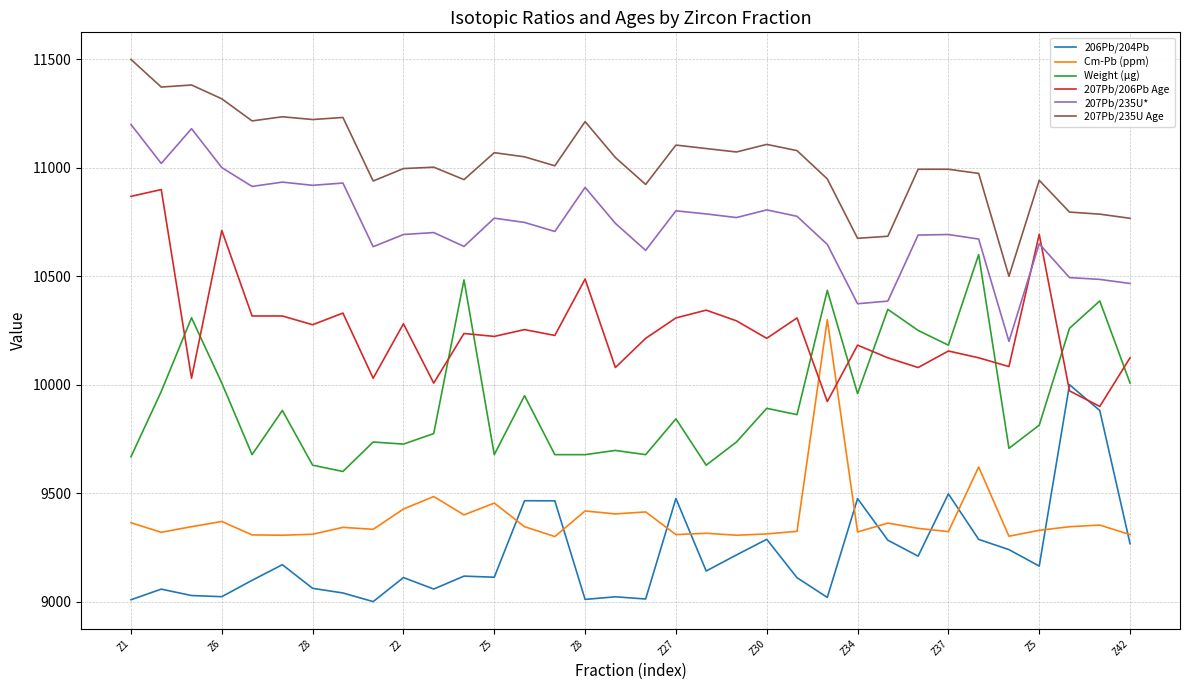

Rank the series by their maximum value, from highest to lowest.

207Pb/235U Age, 207Pb/235U*, 207Pb/206Pb Age, Weight (µg), Cm-Pb (ppm), 206Pb/204Pb